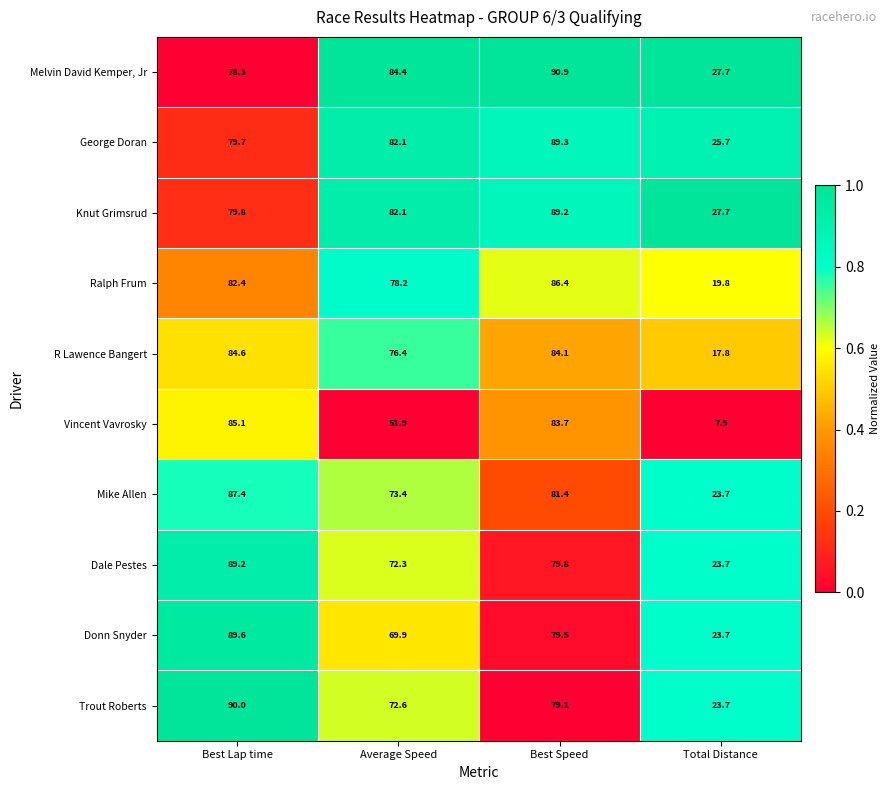

Which series has the largest total across all categories?

Melvin David Kemper, Jr